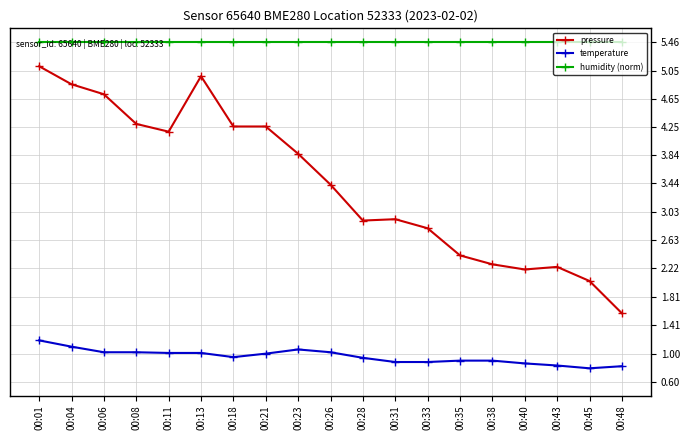

The temperature series shows 0.5 at 00:21. True or false?

False